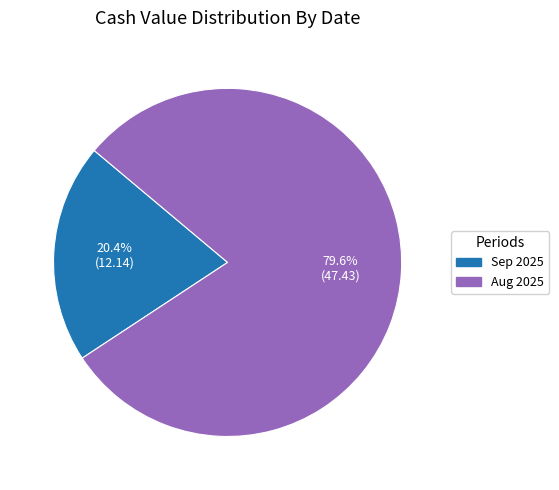

Is there any slice that represents more than half of the pie?

Yes